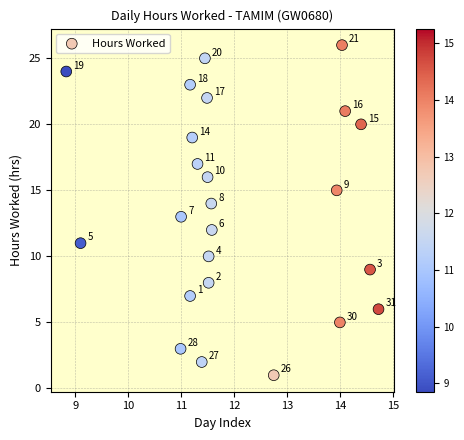

What Y value in the scatter plot is closest to 13?

13